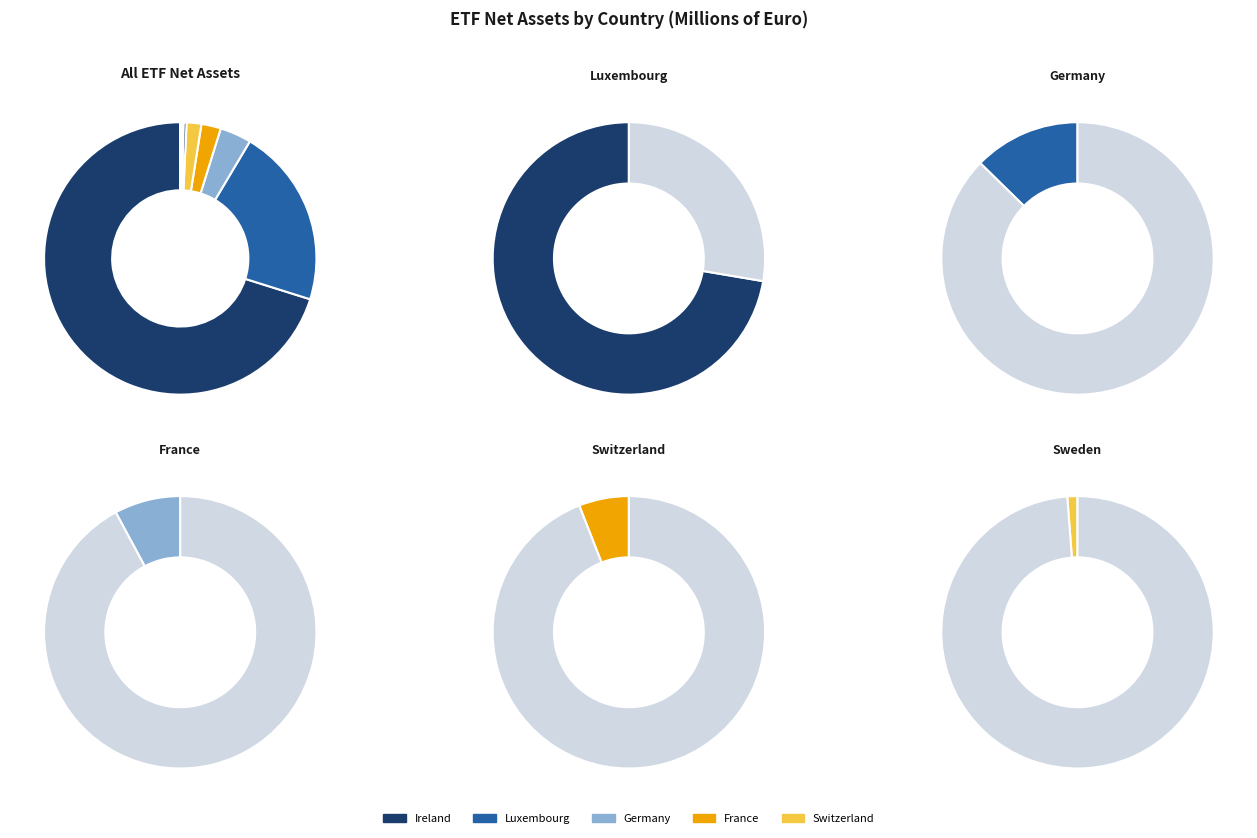

How many segments does this pie chart have?

15